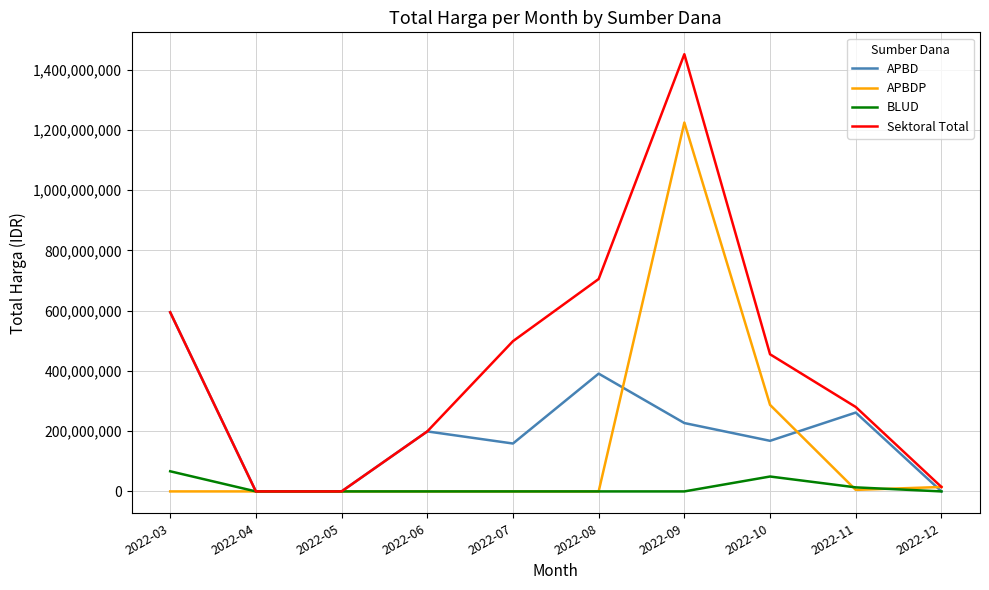

Is the value of Sektoral Total at 2022-11 greater than the value of APBDP at 2022-05?

Yes